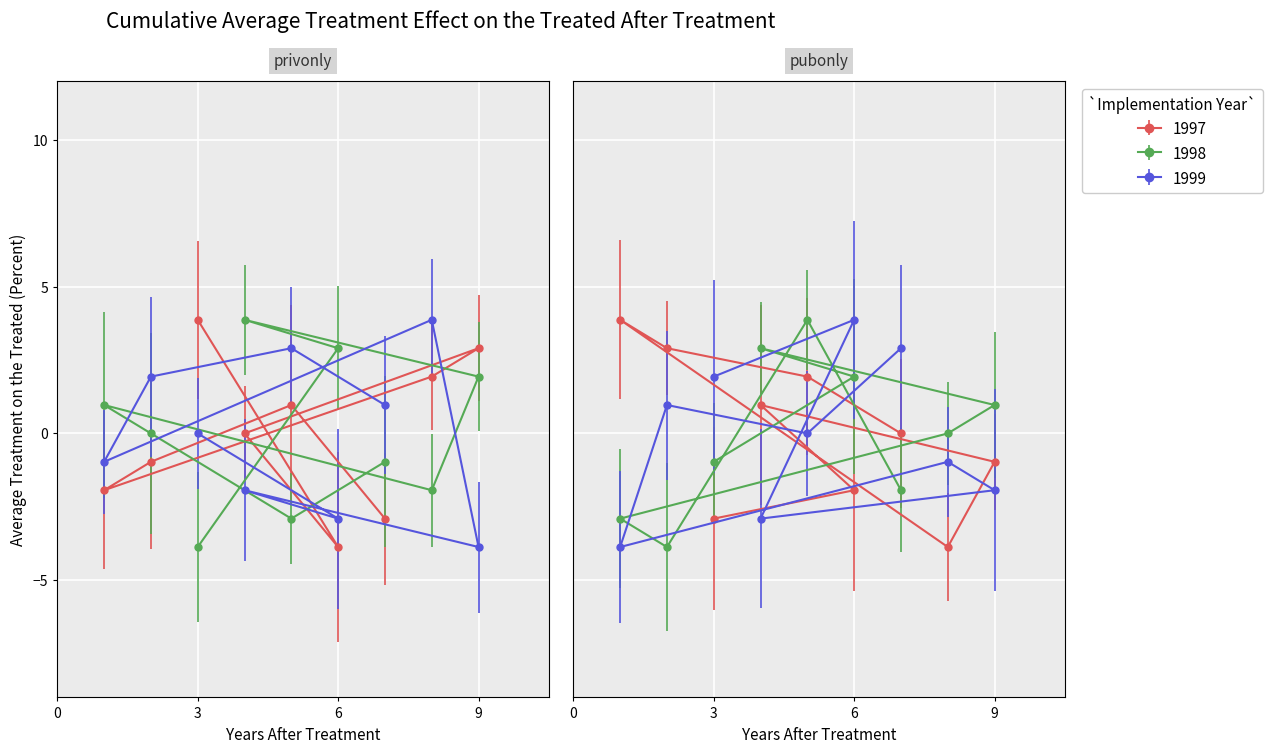

Does the chart display data point markers on the line(s)?

Yes